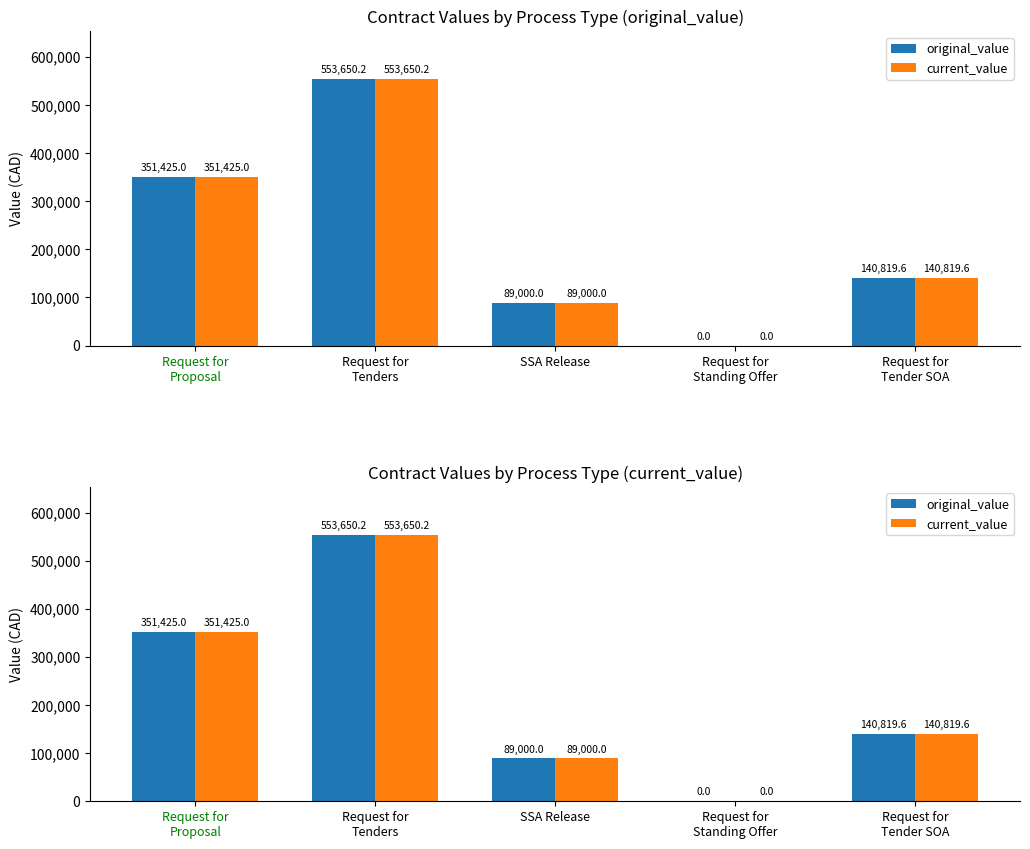

Which category has the highest value in the current_value series?

Request for
Tenders